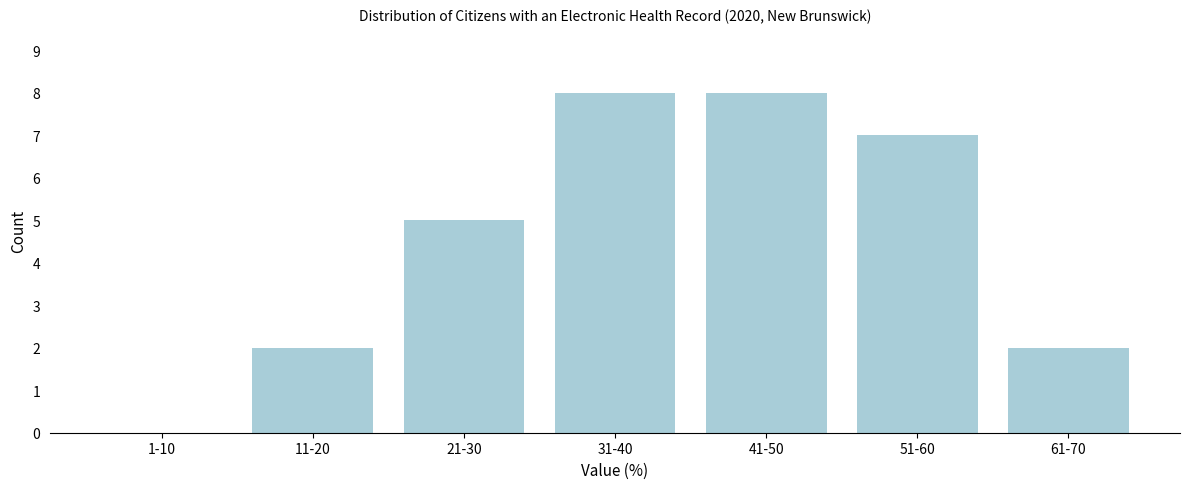

Reading left to right, list all the values displayed in this chart.

1-10=0	11-20=2	21-30=5	31-40=8	41-50=8	51-60=7	61-70=2